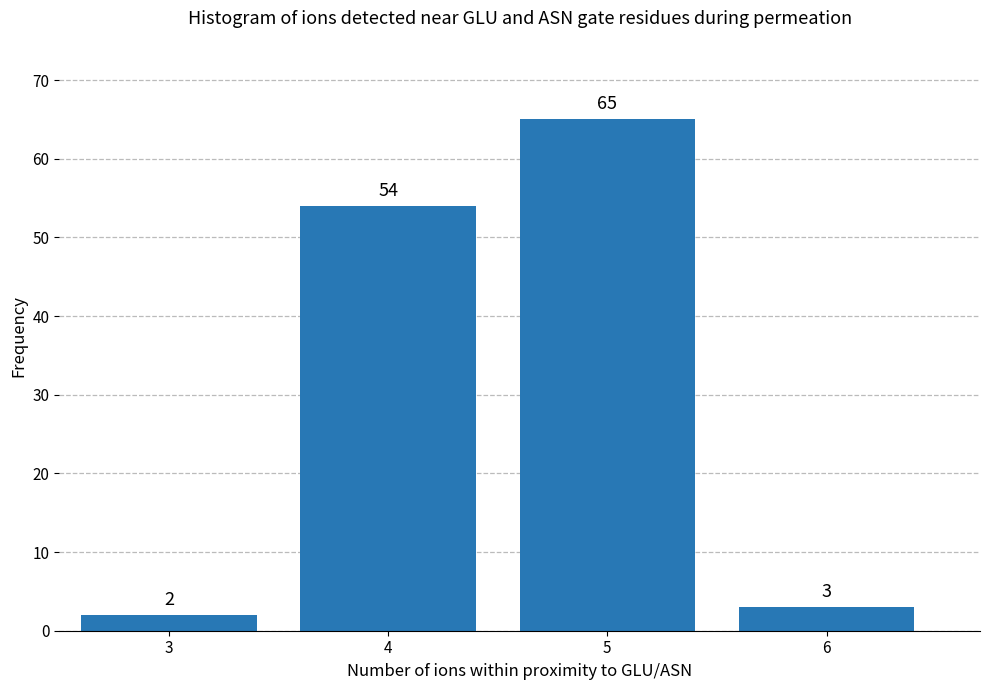

Reading left to right, extract all data points from this chart.

3=2	4=54	5=65	6=3